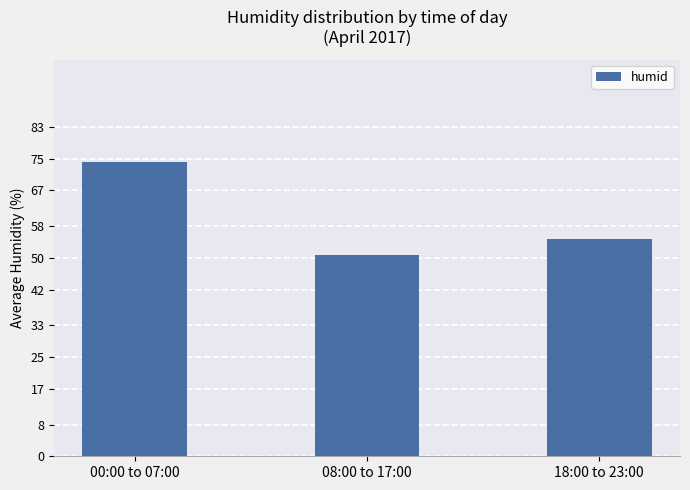

Which category has the highest value across all series?

00:00 to 07:00